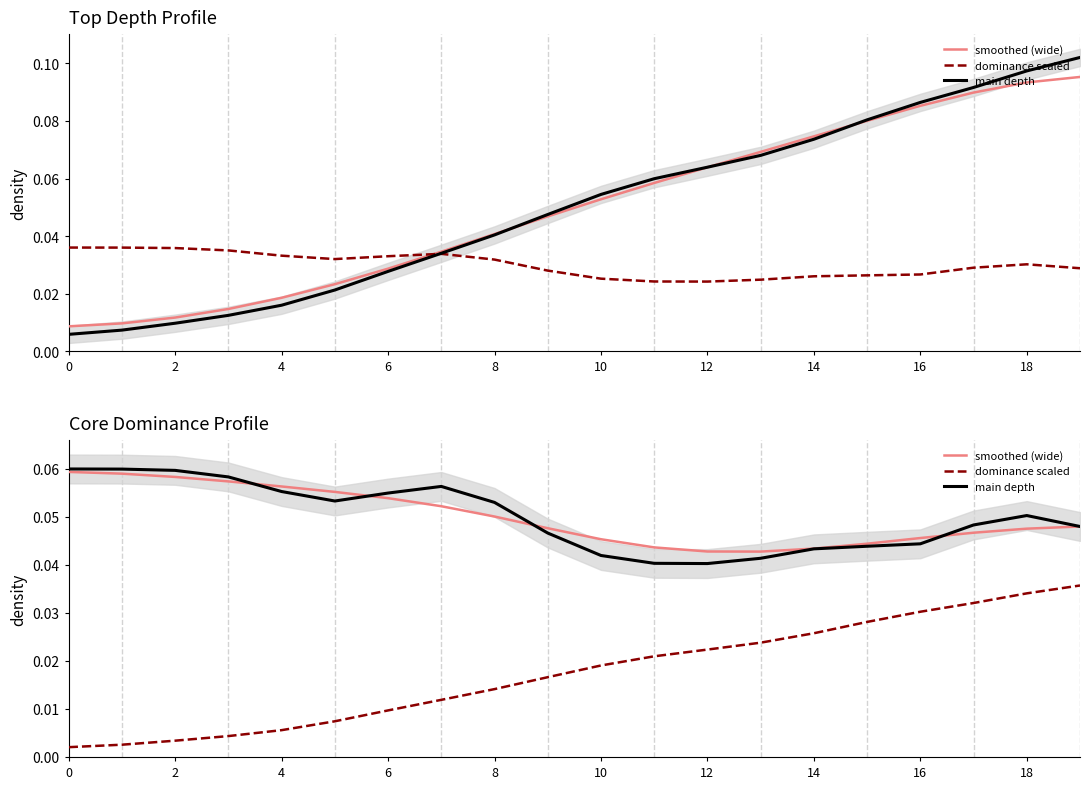

What are all the series names shown in the legend?

smoothed (wide), dominance scaled, main depth